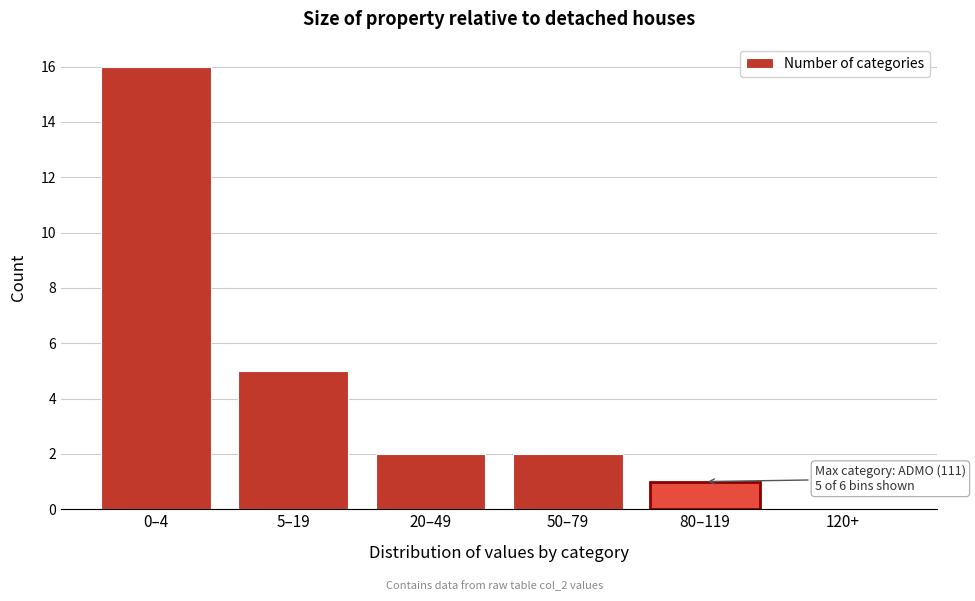

Reading right to left, list all the values displayed in this chart.

120+=0	80–119=1	50–79=2	20–49=2	5–19=5	0–4=16